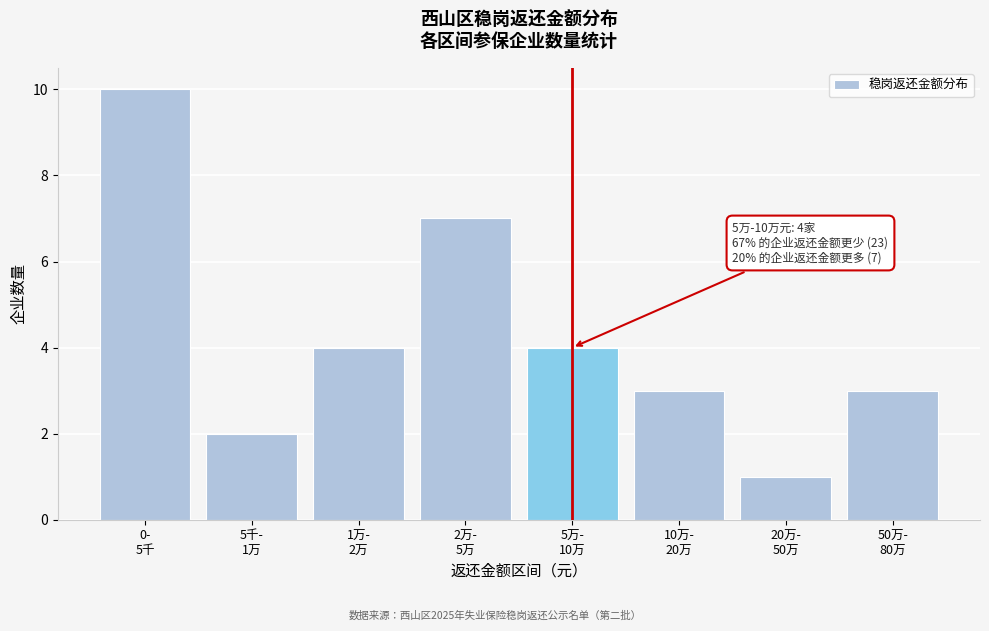

Reading right to left, list all the values displayed in this chart.

3	1	3	4	7	4	2	10